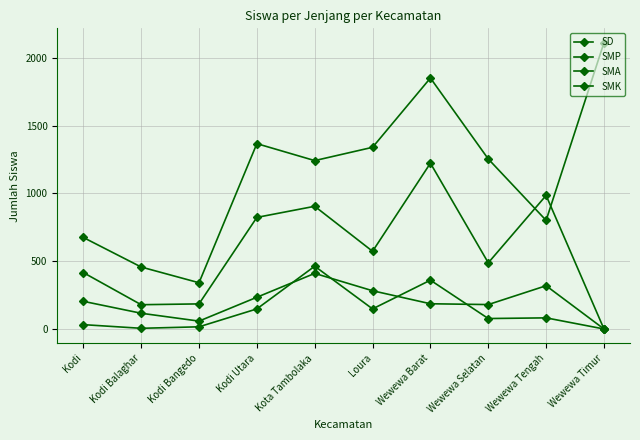

Which has a higher value, Wewewa Tengah or Kota Tambolaka?

Kota Tambolaka